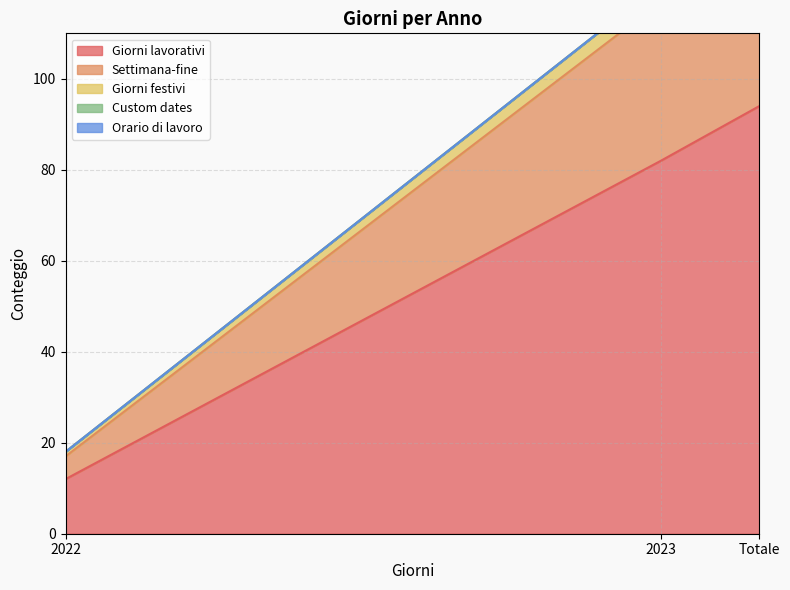

List the labels in order of Giorni lavorativi value, smallest first.

2022, 2023, Totale